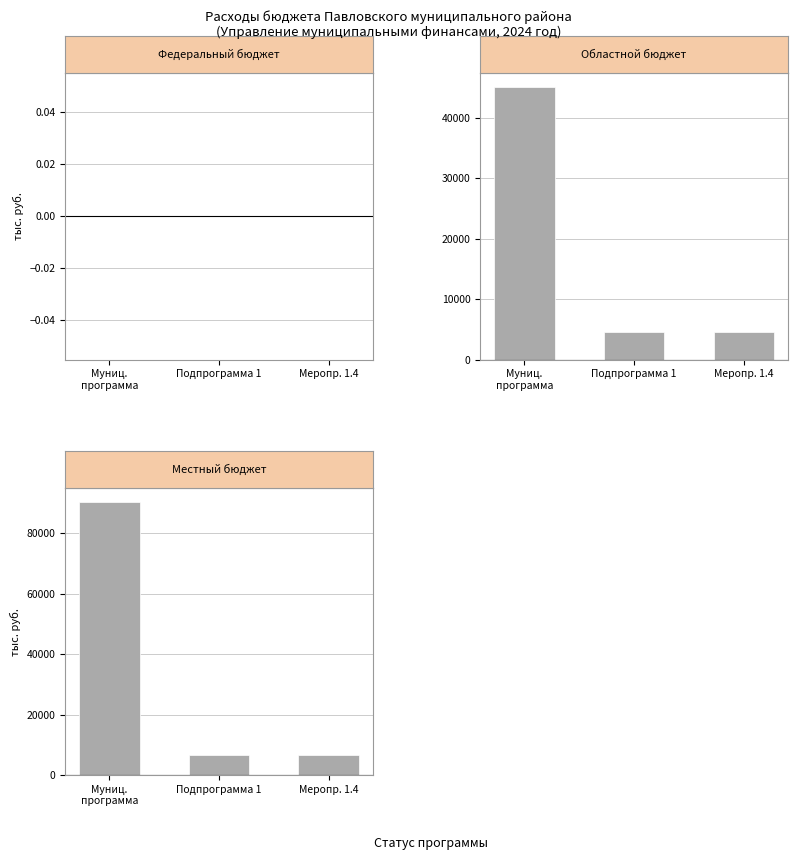

List the labels in order of Федеральный бюджет value, largest first.

Муниц.
программа, Подпрограмма 1, Меропр. 1.4